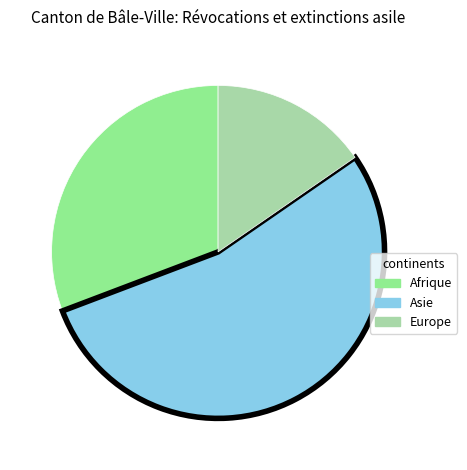

Rank the categories by value from lowest to highest.

Europe, Afrique, Asie